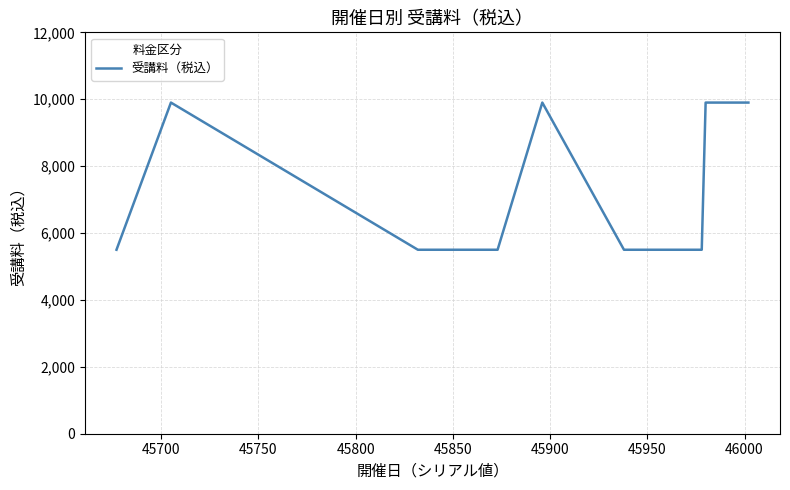

How many values are between 5500 and 9900?

19